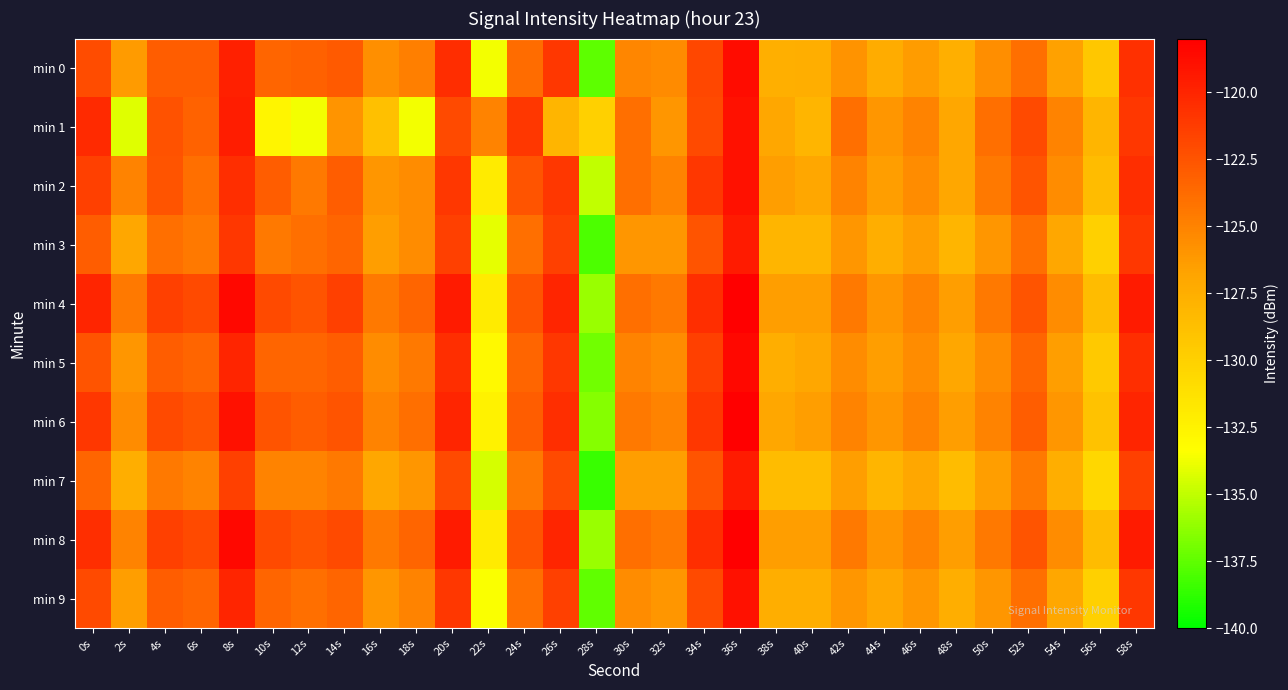

Reading right to left, transcribe all the data shown in this chart.

min 0: 58s=-120.6	56s=-129.3	54s=-126.6	52s=-123.9	50s=-125.6	48s=-127.5	46s=-126.4	44s=-127.3	42s=-125.9	40s=-127.5	38s=-127.6	36s=-118.7	34s=-121.8	32s=-125.4	30s=-125.1	28s=-137.6	26s=-121.0	24s=-123.8	22s=-133.7	20s=-120.5	18s=-124.8	16s=-125.7	14s=-122.8	12s=-123.2	10s=-123.5	8s=-119.8	6s=-123.0	4s=-123.0	2s=-126.3	0s=-122.1
min 1: 58s=-121.0	56s=-128.0	54s=-125.0	52s=-122.0	50s=-124.0	48s=-127.0	46s=-125.0	44s=-126.0	42s=-124.0	40s=-128.0	38s=-127.0	36s=-119.0	34s=-122.0	32s=-126.0	30s=-124.0	28s=-130.0	26s=-128.0	24s=-121.0	22s=-125.0	20s=-122.0	18s=-133.7	16s=-128.8	14s=-125.9	12s=-133.7	10s=-132.7	8s=-119.6	6s=-123.3	4s=-122.4	2s=-134.2	0s=-120.3
min 2: 58s=-120.5	56s=-128.5	54s=-125.5	52s=-122.5	50s=-124.5	48s=-127.0	46s=-125.5	44s=-126.5	42s=-125.0	40s=-127.0	38s=-126.5	36s=-119.0	34s=-121.0	32s=-125.0	30s=-124.0	28s=-135.0	26s=-121.0	24s=-122.5	22s=-132.0	20s=-121.0	18s=-125.5	16s=-126.0	14s=-123.0	12s=-124.5	10s=-123.0	8s=-120.5	6s=-124.0	4s=-122.5	2s=-125.0	0s=-121.5
min 3: 58s=-121.0	56s=-130.0	54s=-127.0	52s=-124.0	50s=-126.0	48s=-128.0	46s=-126.5	44s=-127.5	42s=-126.0	40s=-128.0	38s=-128.0	36s=-119.5	34s=-122.5	32s=-126.0	30s=-126.0	28s=-138.0	26s=-121.5	24s=-124.0	22s=-134.0	20s=-121.5	18s=-125.5	16s=-126.5	14s=-123.5	12s=-124.0	10s=-124.5	8s=-121.0	6s=-124.5	4s=-124.0	2s=-127.0	0s=-123.0
min 4: 58s=-119.5	56s=-128.5	54s=-125.5	52s=-122.5	50s=-124.5	48s=-126.5	46s=-125.0	44s=-126.0	42s=-124.5	40s=-126.5	38s=-126.5	36s=-118.0	34s=-120.5	32s=-124.5	30s=-124.0	28s=-136.0	26s=-120.0	24s=-122.5	22s=-132.0	20s=-119.5	18s=-123.5	16s=-124.5	14s=-121.5	12s=-122.5	10s=-122.0	8s=-118.5	6s=-122.0	4s=-121.5	2s=-124.5	0s=-120.0
min 5: 58s=-120.5	56s=-129.5	54s=-126.5	52s=-123.5	50s=-125.5	48s=-127.0	46s=-125.5	44s=-126.5	42s=-125.5	40s=-127.0	38s=-127.5	36s=-118.5	34s=-121.5	32s=-125.5	30s=-125.0	28s=-137.0	26s=-121.0	24s=-123.5	22s=-133.0	20s=-120.5	18s=-124.5	16s=-125.5	14s=-123.0	12s=-123.5	10s=-123.5	8s=-120.0	6s=-123.5	4s=-123.0	2s=-126.0	0s=-122.5
min 6: 58s=-120.0	56s=-129.0	54s=-126.0	52s=-123.0	50s=-125.0	48s=-126.5	46s=-125.0	44s=-126.0	42s=-125.0	40s=-126.5	38s=-127.0	36s=-118.0	34s=-121.0	32s=-125.0	30s=-124.5	28s=-136.5	26s=-120.5	24s=-123.0	22s=-132.5	20s=-120.0	18s=-124.0	16s=-125.0	14s=-122.5	12s=-123.0	10s=-122.5	8s=-119.0	6s=-122.5	4s=-122.0	2s=-125.5	0s=-121.0
min 7: 58s=-121.5	56s=-130.5	54s=-127.5	52s=-124.5	50s=-126.5	48s=-128.5	46s=-127.0	44s=-128.0	42s=-126.5	40s=-128.5	38s=-128.5	36s=-119.5	34s=-122.5	32s=-126.5	30s=-126.5	28s=-138.5	26s=-122.0	24s=-124.5	22s=-134.5	20s=-122.0	18s=-126.0	16s=-127.0	14s=-124.5	12s=-125.0	10s=-125.0	8s=-121.5	6s=-125.0	4s=-124.5	2s=-127.5	0s=-123.5
min 8: 58s=-119.5	56s=-128.5	54s=-125.5	52s=-122.5	50s=-124.5	48s=-126.5	46s=-125.0	44s=-126.0	42s=-124.5	40s=-126.5	38s=-126.5	36s=-117.5	34s=-120.5	32s=-124.5	30s=-124.0	28s=-136.0	26s=-120.0	24s=-122.5	22s=-132.0	20s=-119.5	18s=-123.5	16s=-124.5	14s=-122.0	12s=-122.5	10s=-122.0	8s=-118.5	6s=-122.0	4s=-121.5	2s=-125.0	0s=-120.5
min 9: 58s=-121.0	56s=-130.0	54s=-127.0	52s=-124.0	50s=-126.0	48s=-127.5	46s=-126.0	44s=-127.0	42s=-126.0	40s=-127.5	38s=-127.5	36s=-119.0	34s=-122.0	32s=-126.0	30s=-125.5	28s=-137.5	26s=-121.5	24s=-124.0	22s=-133.5	20s=-121.0	18s=-125.0	16s=-126.0	14s=-123.5	12s=-124.0	10s=-123.5	8s=-120.0	6s=-123.5	4s=-123.0	2s=-126.5	0s=-122.0